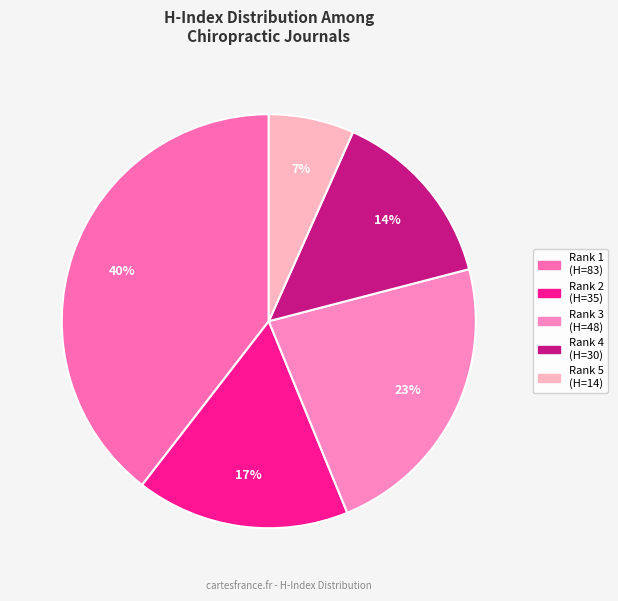

Is there any slice that represents more than half of the pie?

No